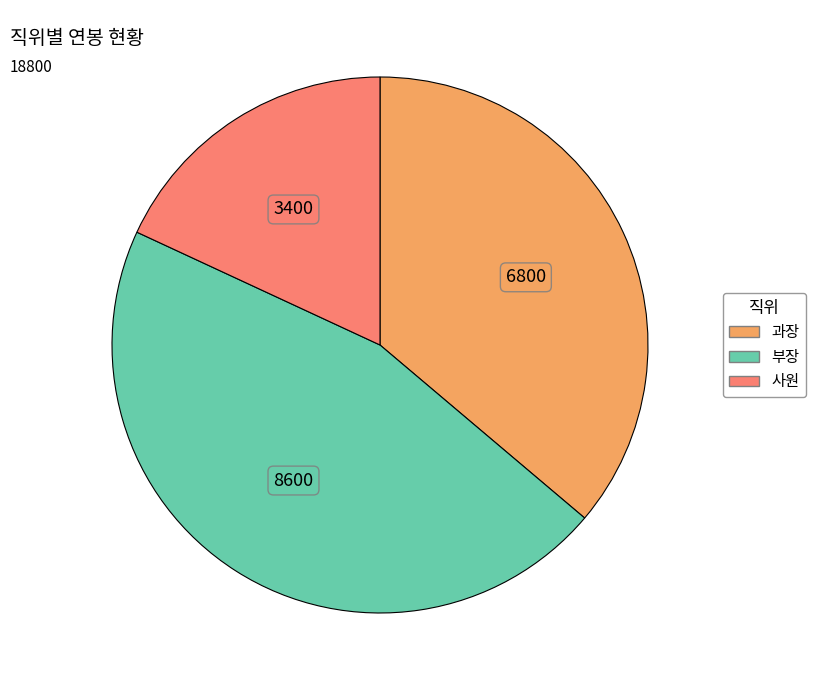

What is the ratio of the value at 과장 to the value at 사원?

2.0